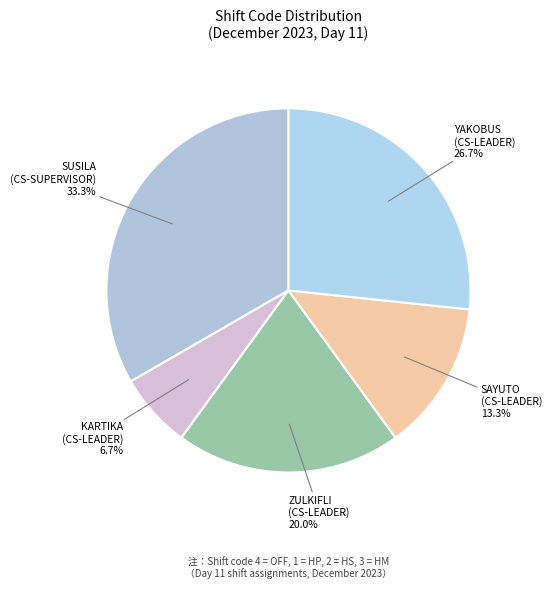

Is there a majority slice in this chart?

No